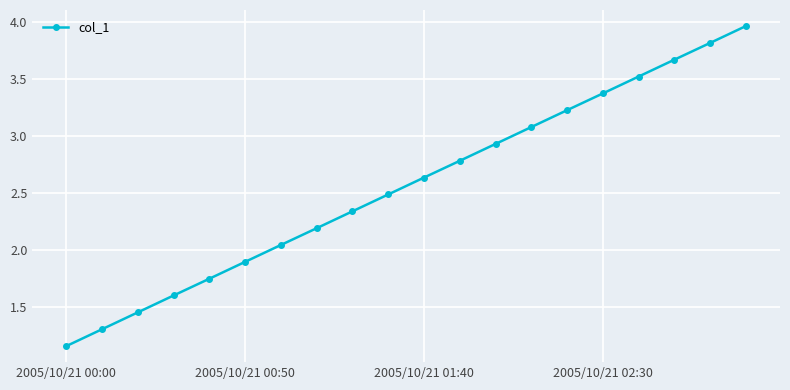

What is the sum of all values?

51.3